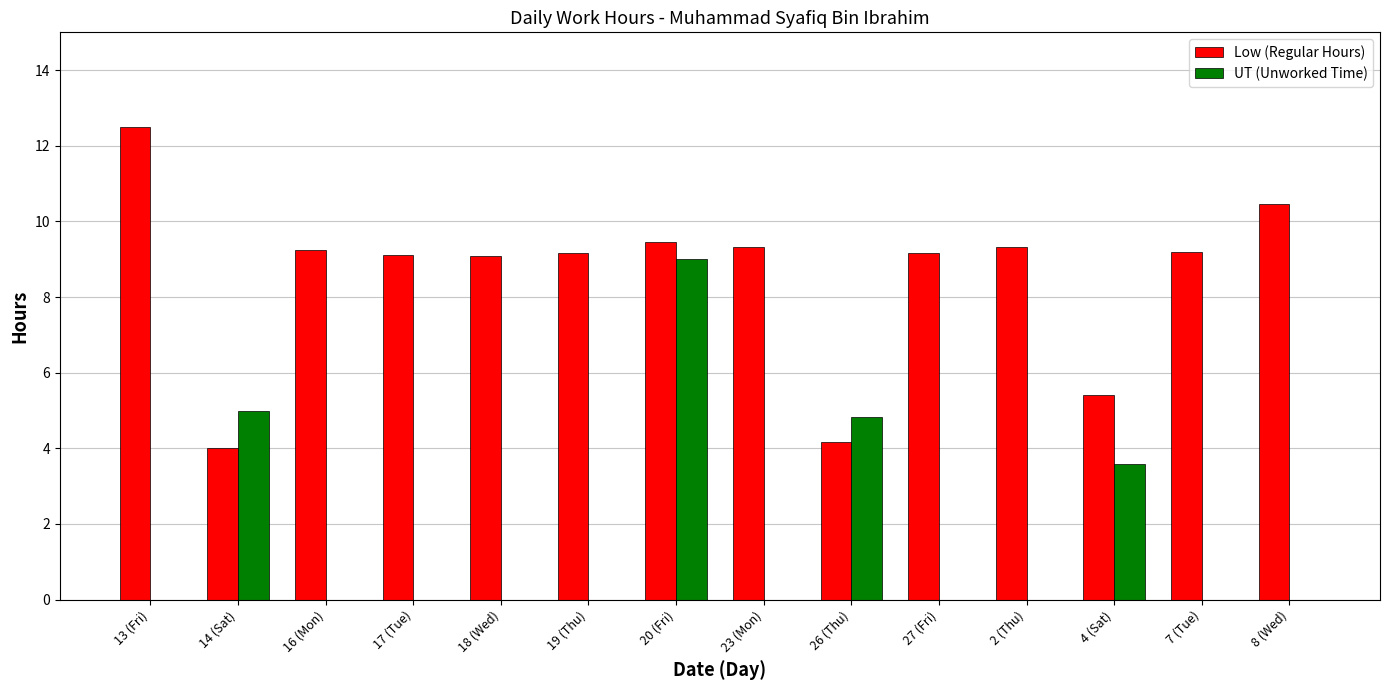

Which label corresponds to the largest value in the chart?

13 (Fri)